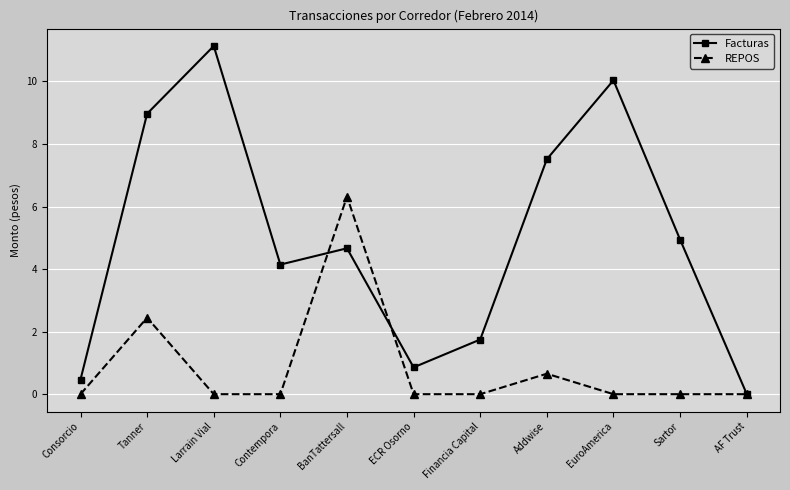

What position from the right is Addwise?

4